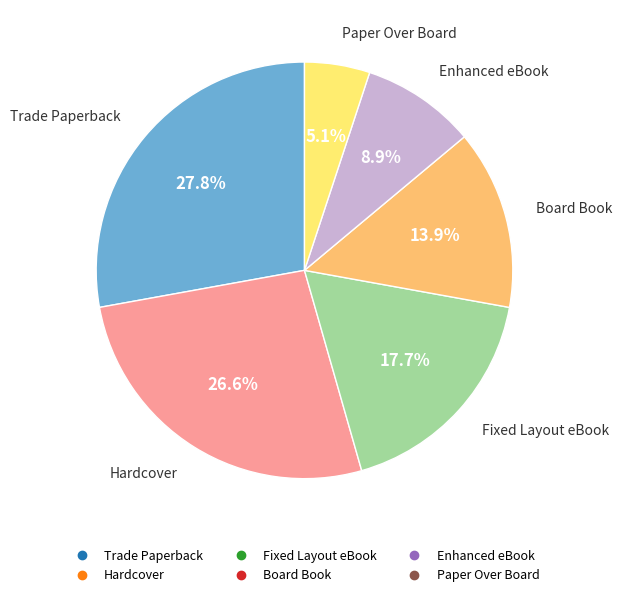

To the nearest percent, what portion does Fixed Layout eBook represent?

18%